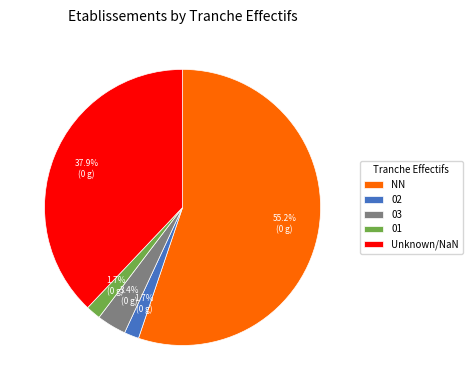

Combined, do NN and 02 account for over 50%?

Yes